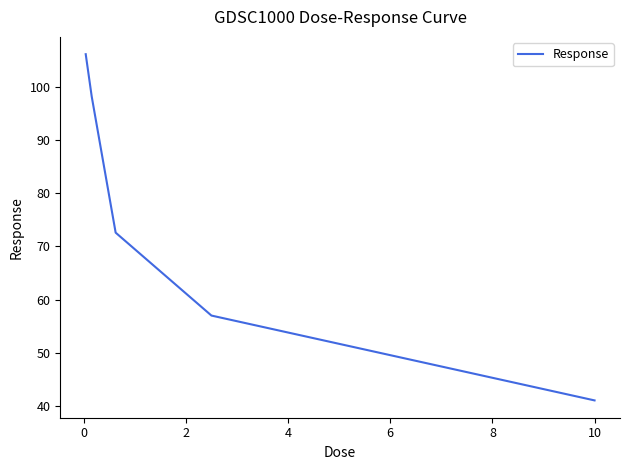

What is the smallest value displayed?

41.0